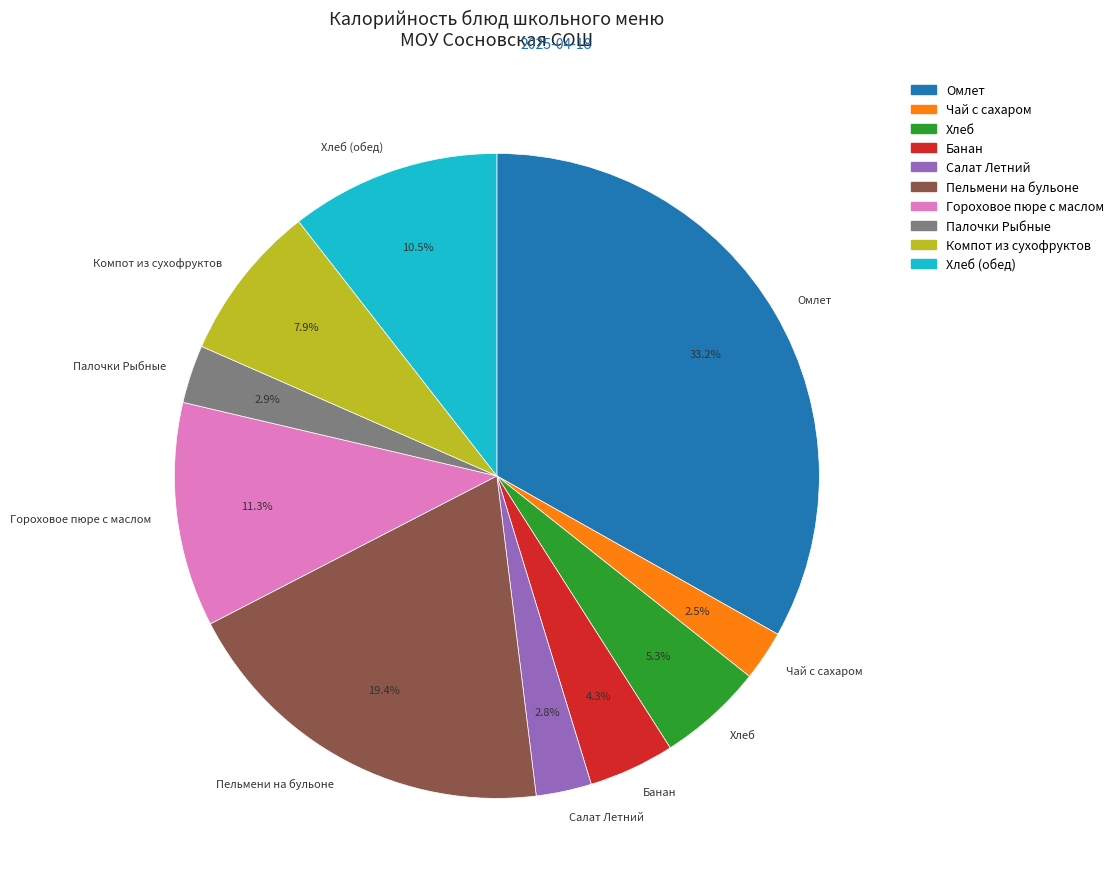

To the nearest percent, what is the difference between the largest and smallest slice percentages?

31%